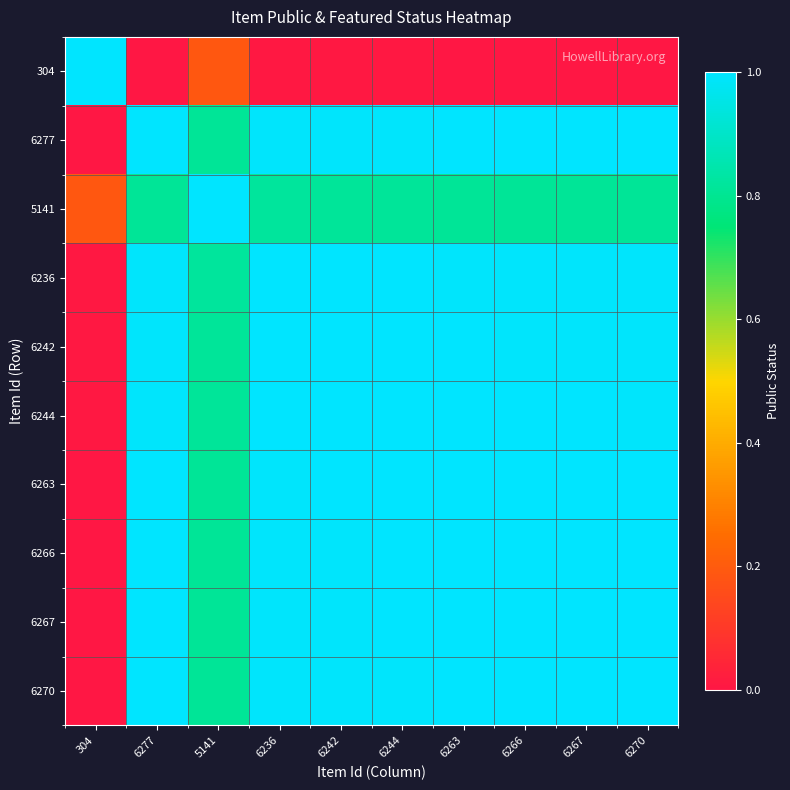

List the series in order of their peak value, highest first.

304, 6277, 5141, 6236, 6242, 6244, 6263, 6266, 6267, 6270